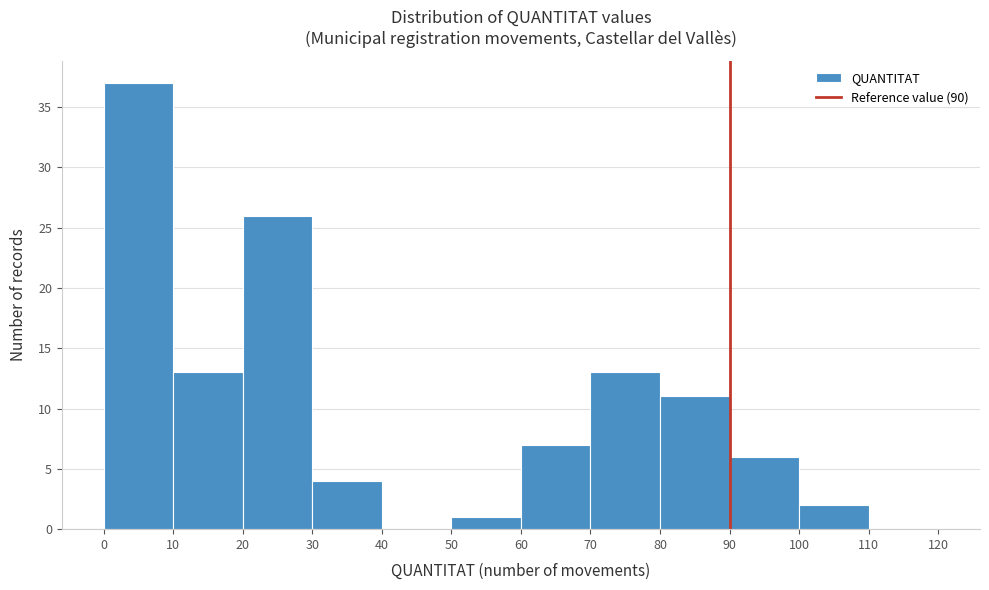

Reading left to right, transcribe this chart: for each bar, give the range it covers on the x-axis and its height. The values are not printed on the chart, so give them approximately, as read against the axis.

0 to 10: 37
10 to 20: 13
20 to 30: 26
30 to 40: 4
40 to 50: 0
50 to 60: 1
60 to 70: 7
70 to 80: 13
80 to 90: 11
90 to 100: 6
100 to 110: 2
110 to 120: 0